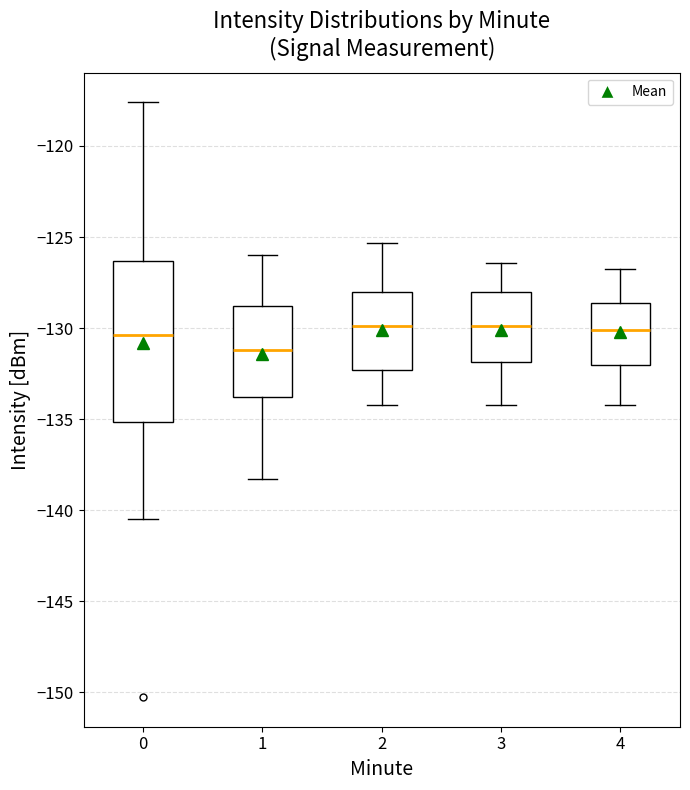

Where does the median line of the box at x = 3 sit on the y-axis? The values are not printed on the chart, so give them approximately, as read against the axis.

-130.0